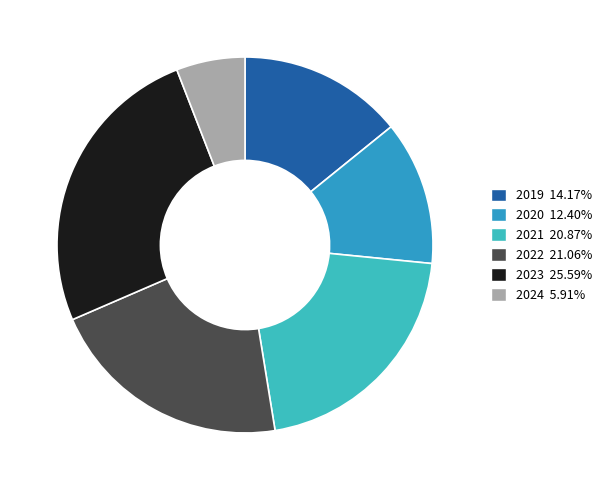

To the nearest percent, what is the average slice percentage?

17%